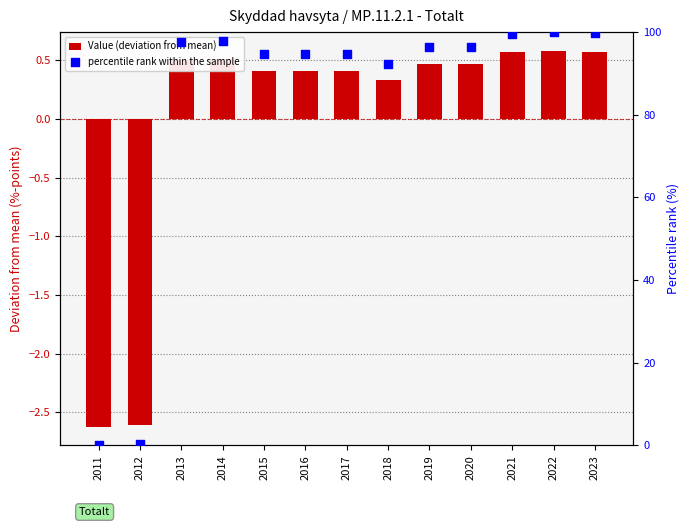

What is the total value across all series at 2018?

92.7